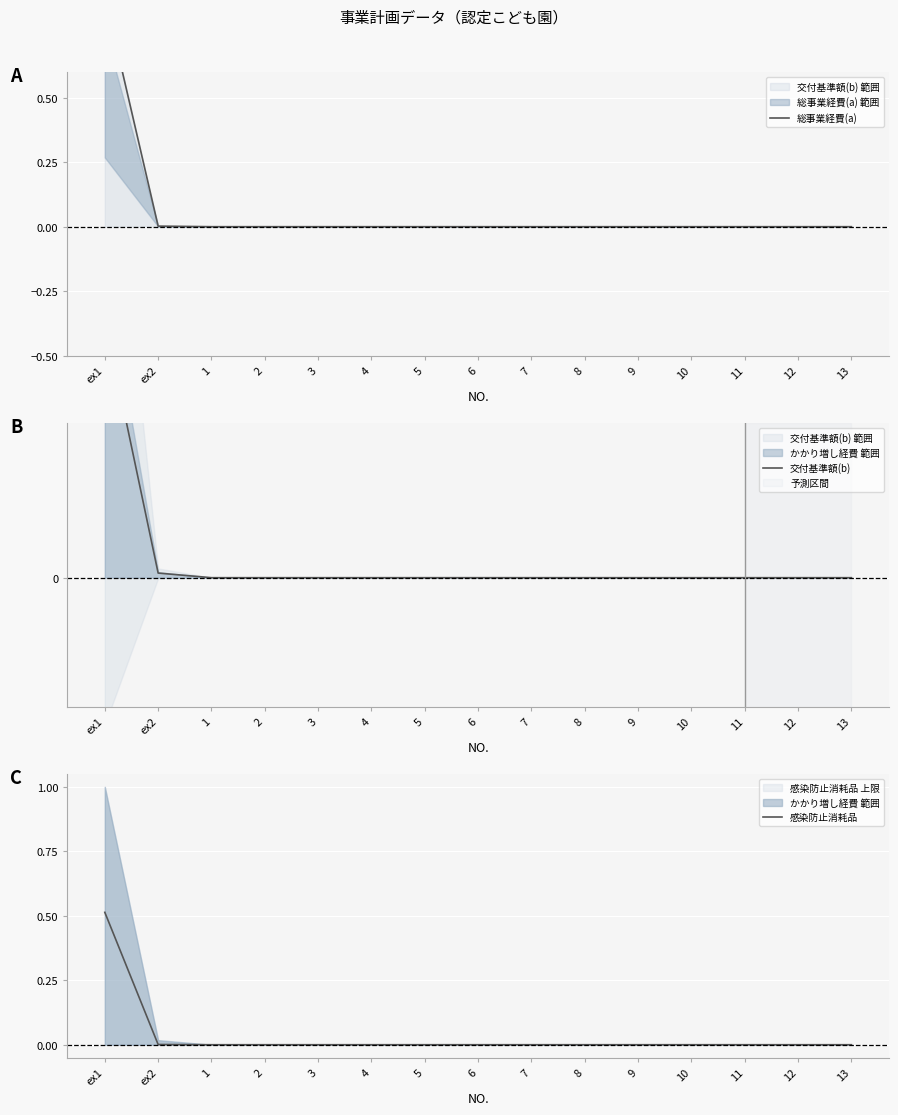

What is the highest value of the 交付基準額(b) series?

1.0